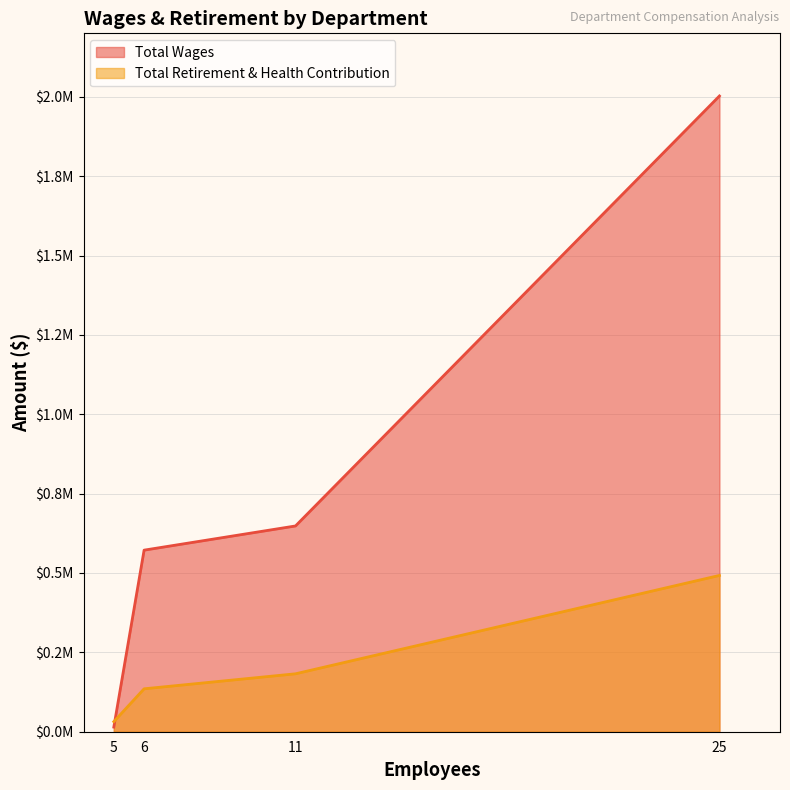

True or false: Total Wages and Total Retirement & Health Contribution cross at least once.

True